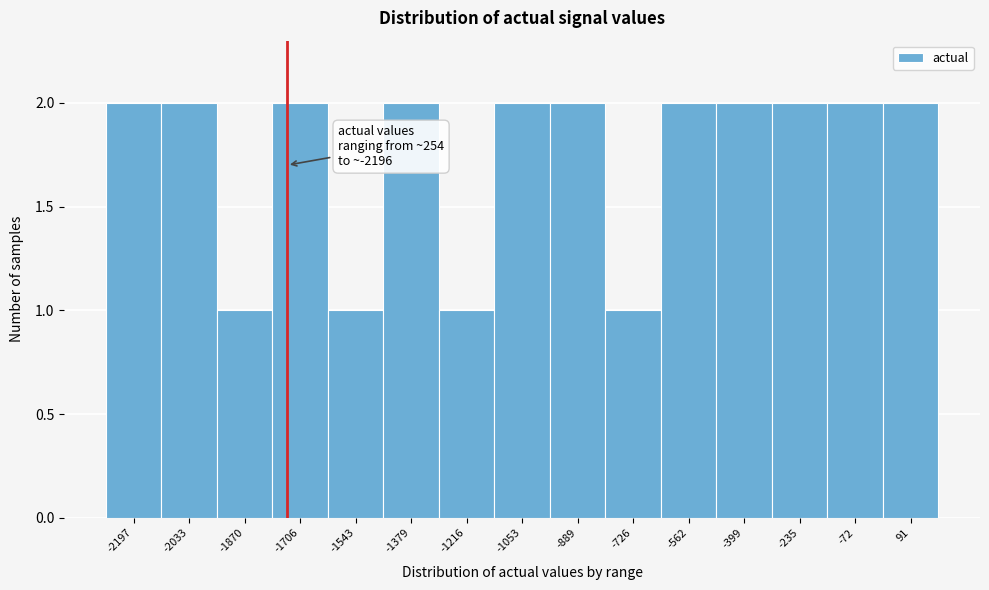

Reading left to right, extract all data points from this chart.

2	2	1	2	1	2	1	2	2	1	2	2	2	2	2